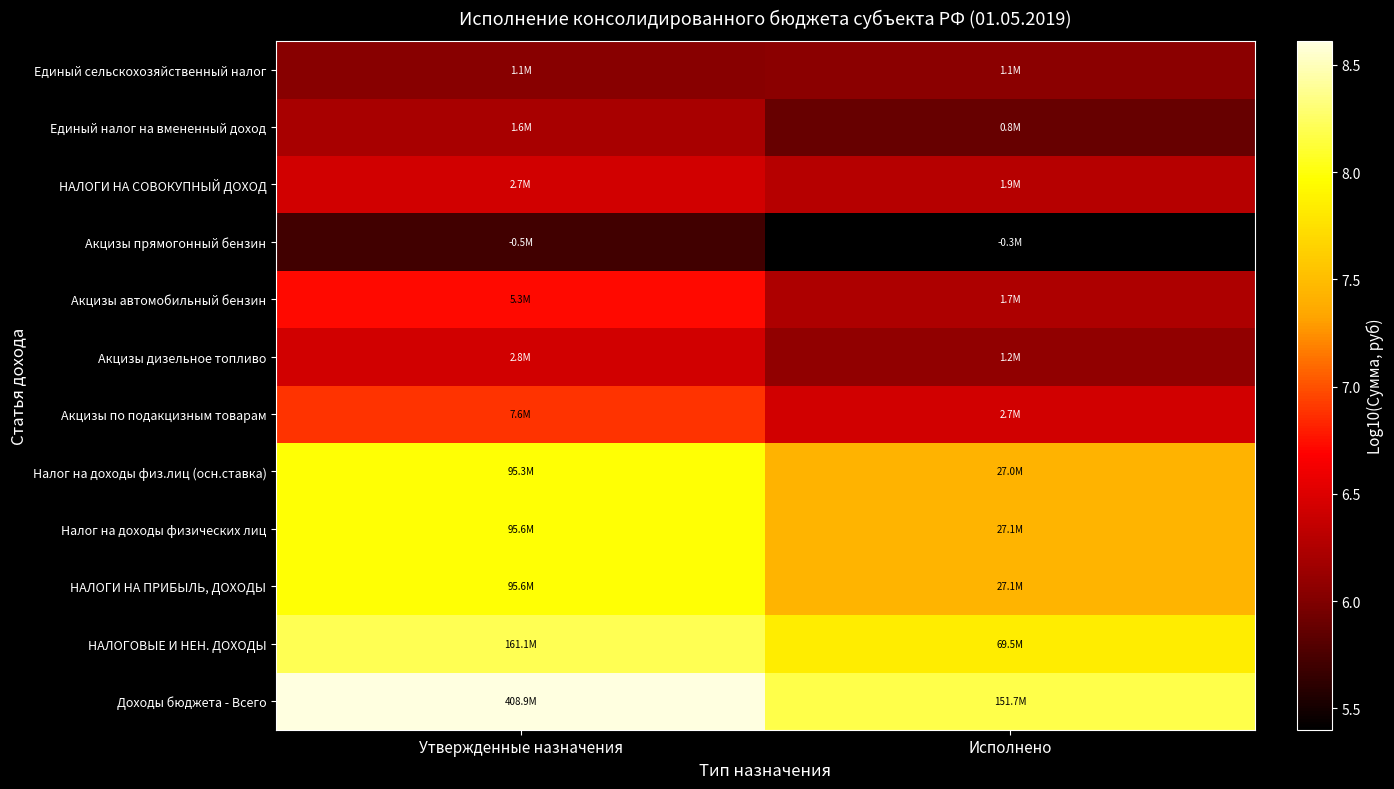

What is the total value across all series at Исполнено?

80.7